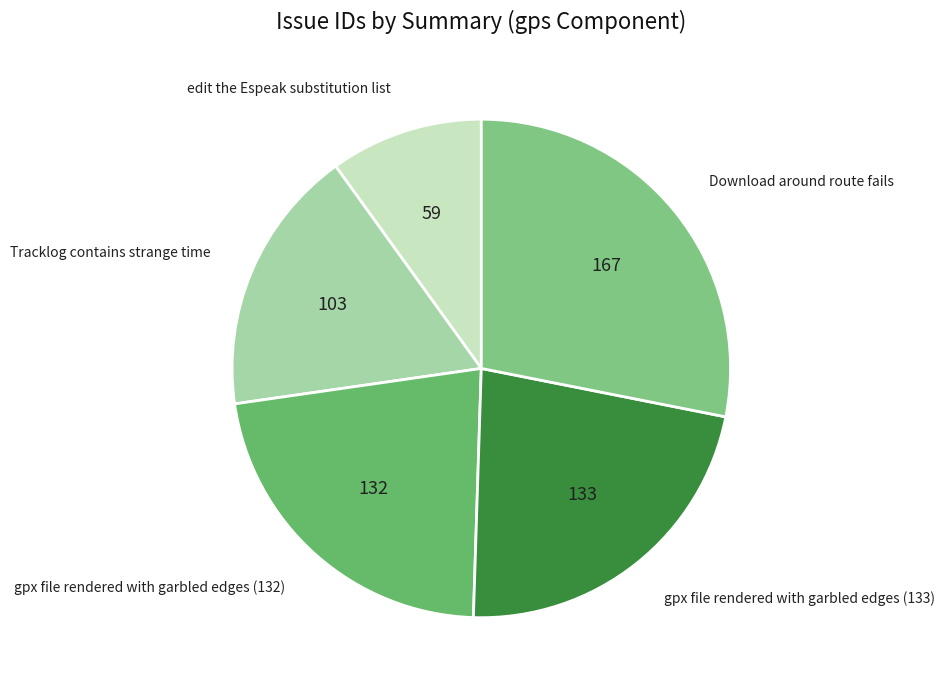

Approximately how many times larger is the value at Tracklog contains strange time compared to edit the Espeak substitution list?

1.7